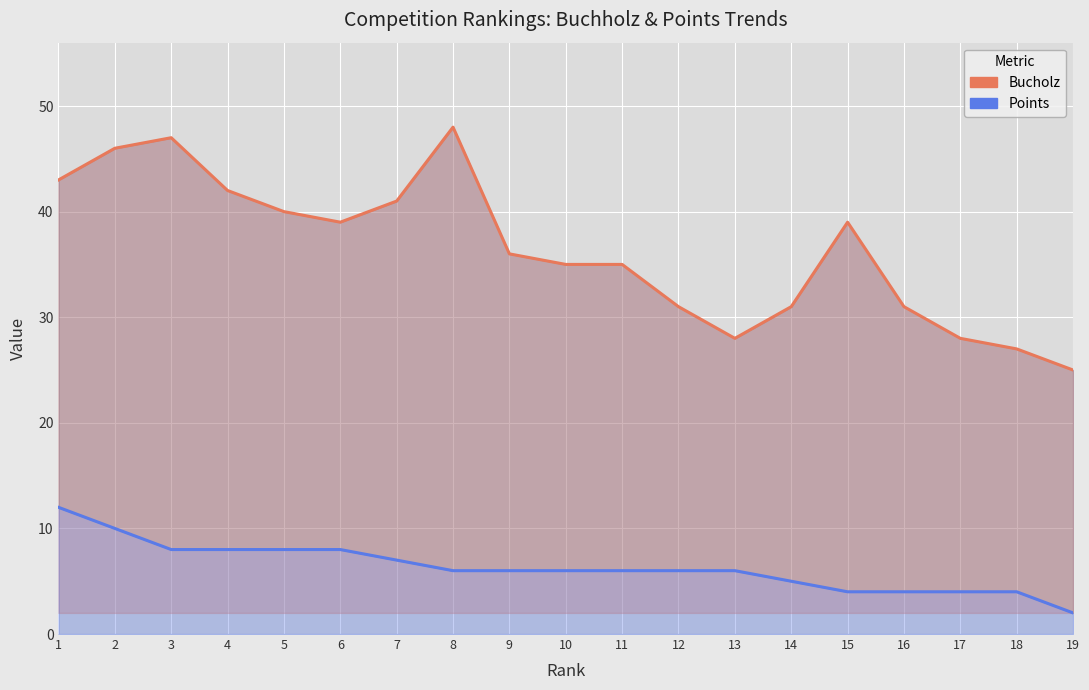

Reading right to left, list all the values displayed in this chart.

Bucholz: 25	27	28	31	39	31	28	31	35	35	36	48	41	39	40	42	47	46	43
Points: 2	4	4	4	4	5	6	6	6	6	6	6	7	8	8	8	8	10	12